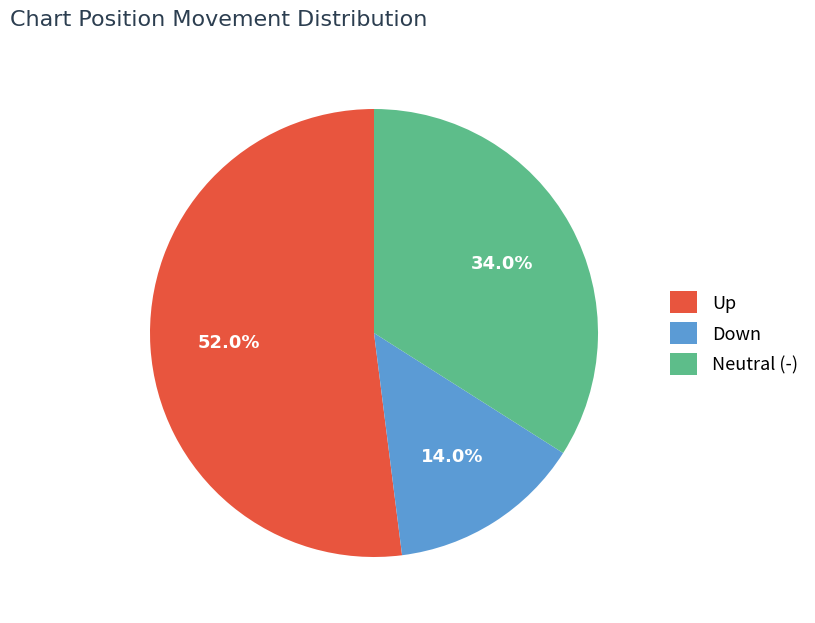

What percentage is NOT represented by Down?

86.0%